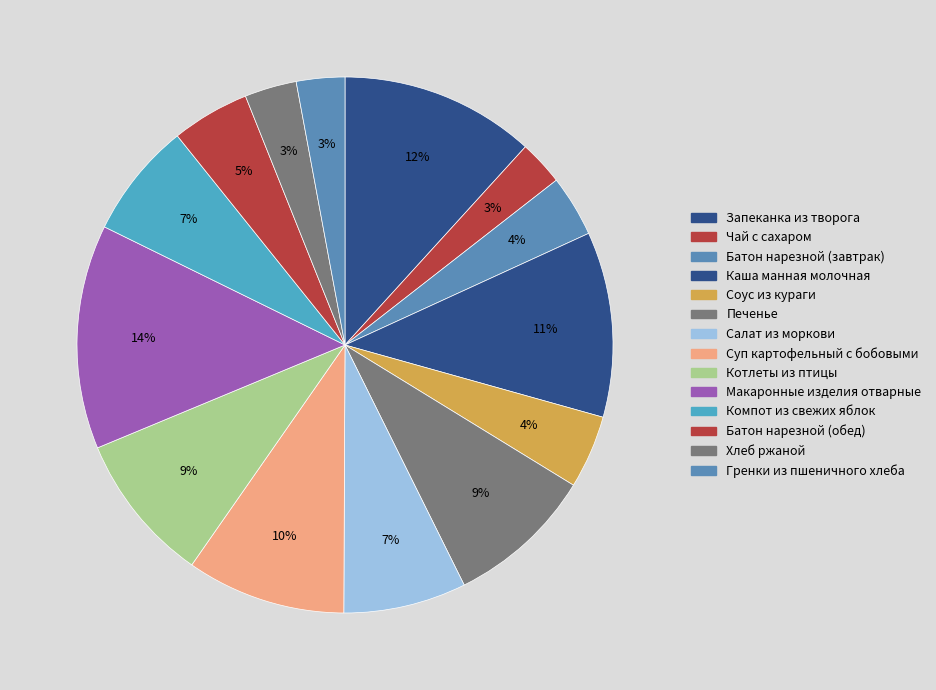

True or false: Батон нарезной (завтрак) accounts for 4% of the total.

True